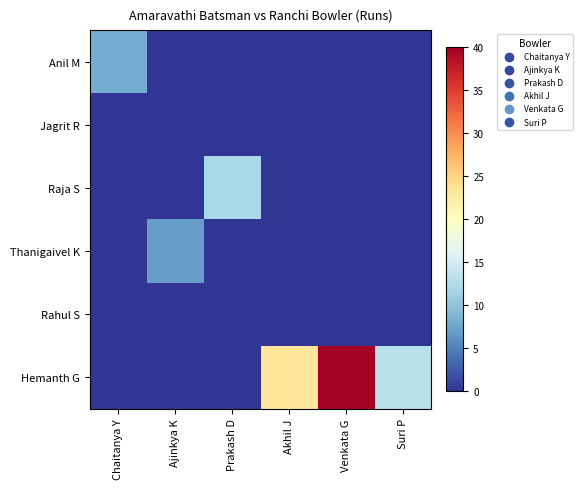

Reading left to right, transcribe all the data shown in this chart.

Anil M: Chaitanya Y=8	Ajinkya K=0	Prakash D=0	Akhil J=0	Venkata G=0	Suri P=0
Jagrit R: Chaitanya Y=0	Ajinkya K=0	Prakash D=0	Akhil J=0	Venkata G=0	Suri P=0
Raja S: Chaitanya Y=0	Ajinkya K=0	Prakash D=12	Akhil J=0	Venkata G=0	Suri P=0
Thanigaivel K: Chaitanya Y=0	Ajinkya K=7	Prakash D=0	Akhil J=0	Venkata G=0	Suri P=0
Rahul S: Chaitanya Y=0	Ajinkya K=0	Prakash D=0	Akhil J=0	Venkata G=0	Suri P=0
Hemanth G: Chaitanya Y=0	Ajinkya K=0	Prakash D=0	Akhil J=23	Venkata G=40	Suri P=13